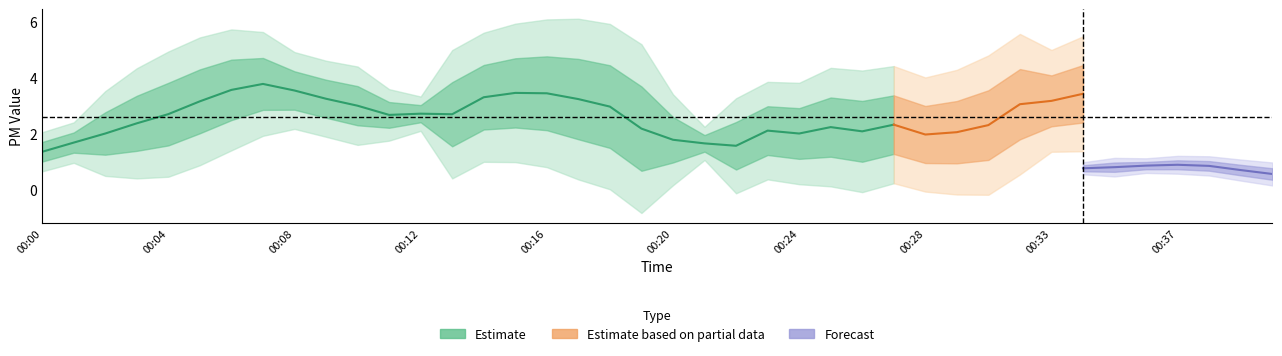

The value of P2 at 00:24 is 0.5. True or false?

False